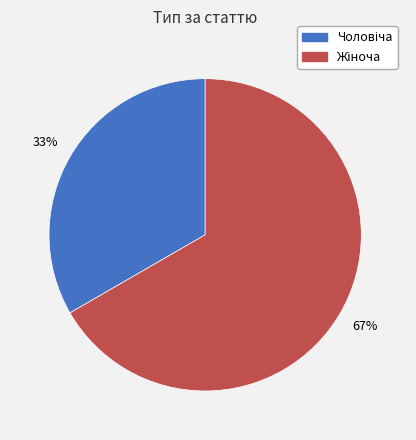

Is there any slice that represents more than half of the pie?

Yes